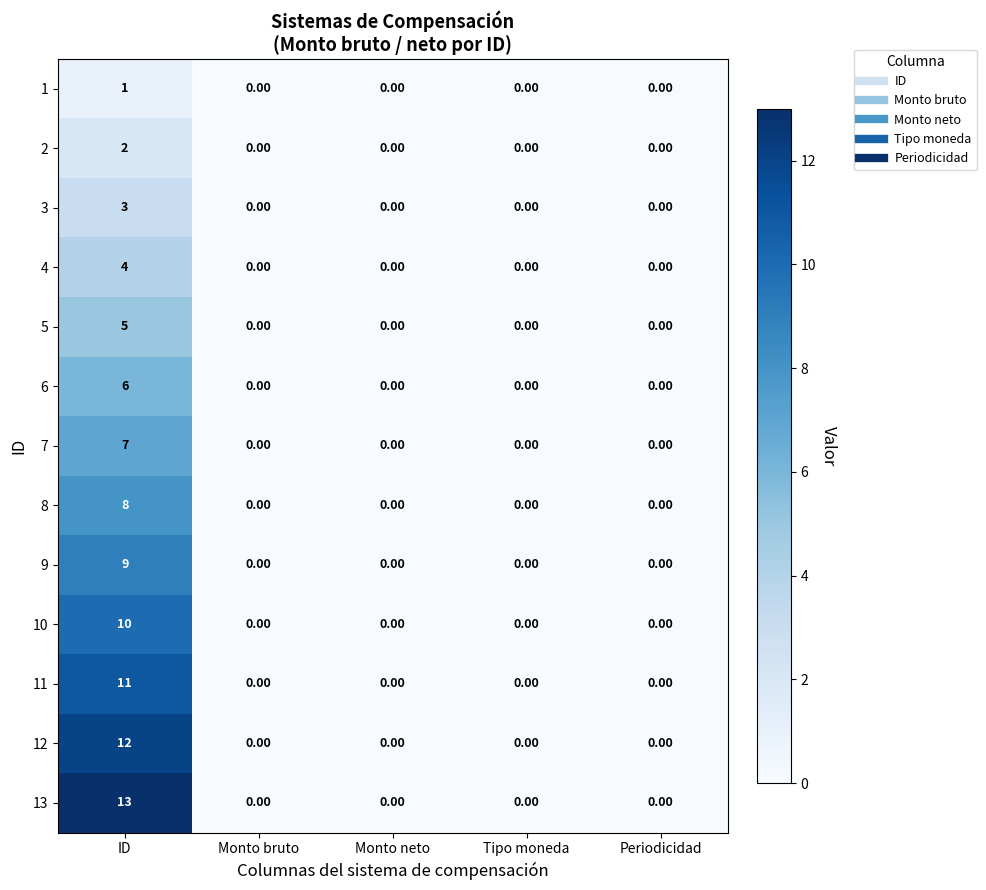

What is the difference between the maximum and minimum values in the 10 series?

10